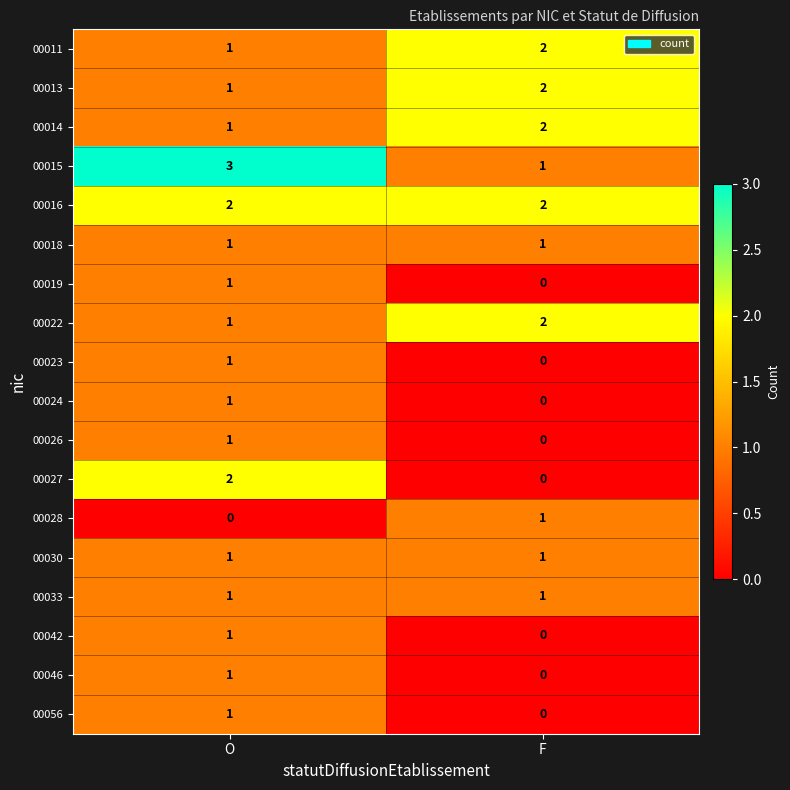

Which category has the highest value across all series?

O